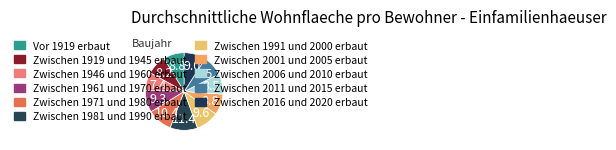

How many segments does this pie chart have?

11